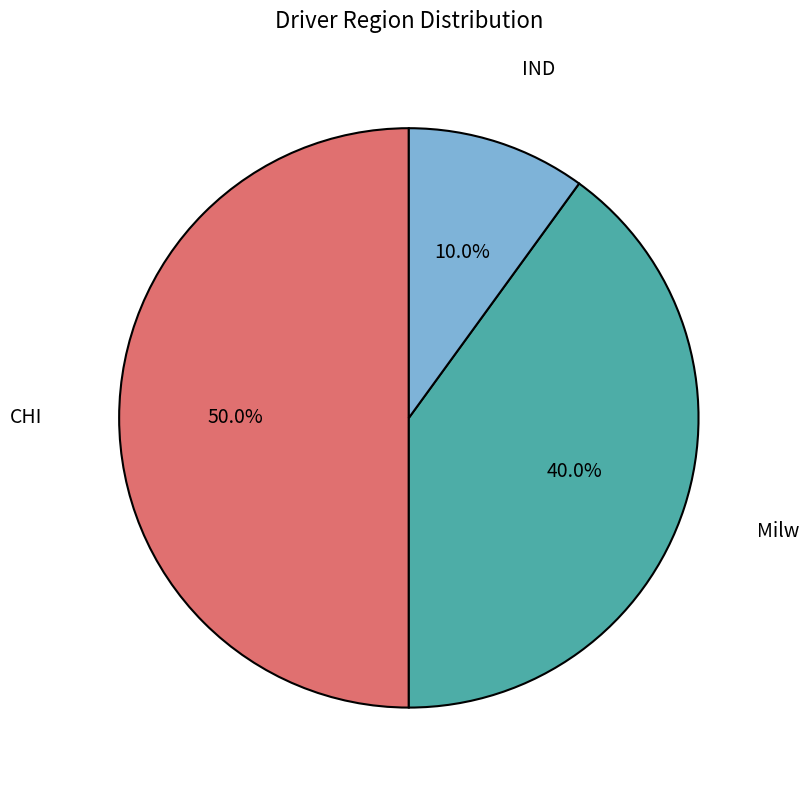

To the nearest percent, what is the average slice percentage?

33%